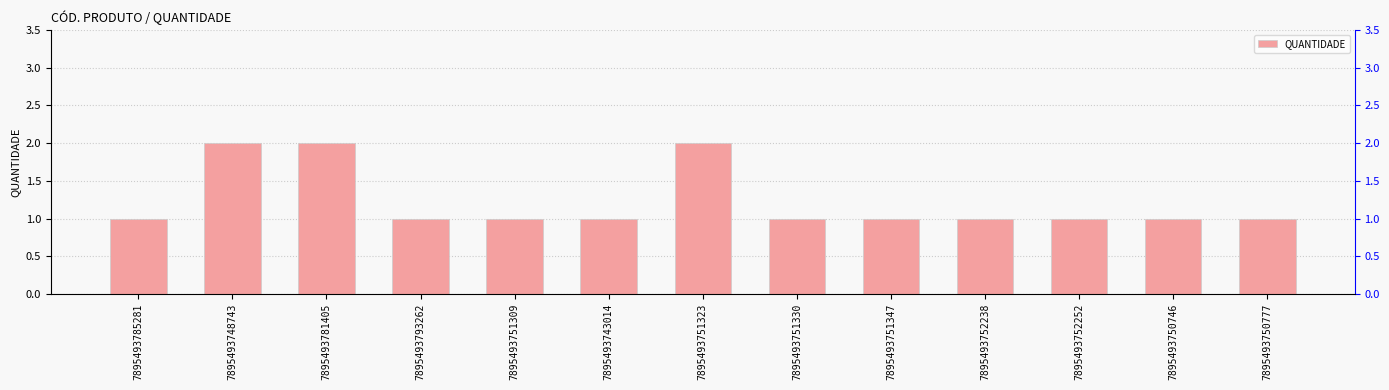

Between 7895493785281 and 7895493751309, which is larger?

7895493785281